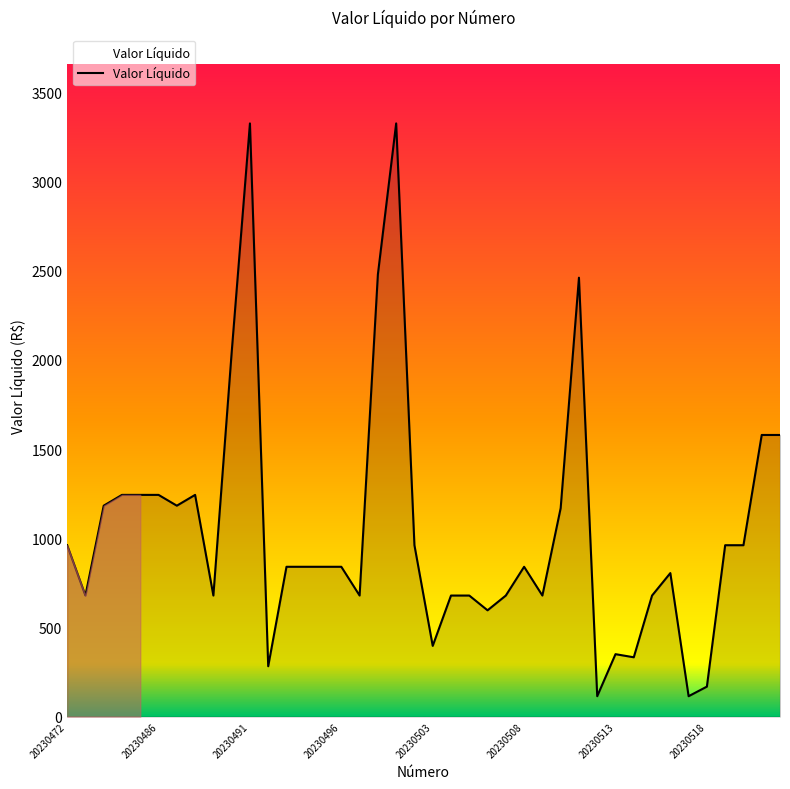

What is the maximum value shown in the chart?

3326.4